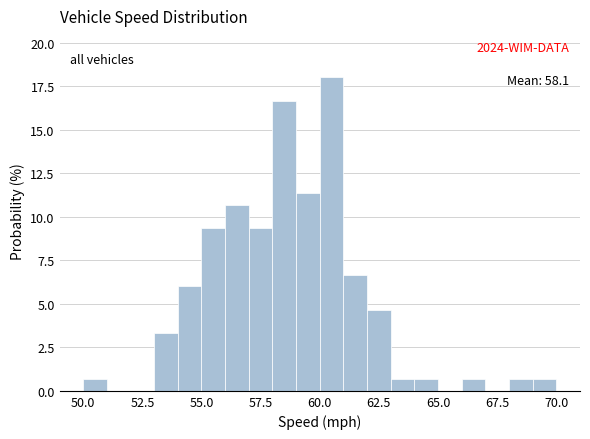

Read against the x-axis, roughly where is the centre of the tallest bar?

60.5